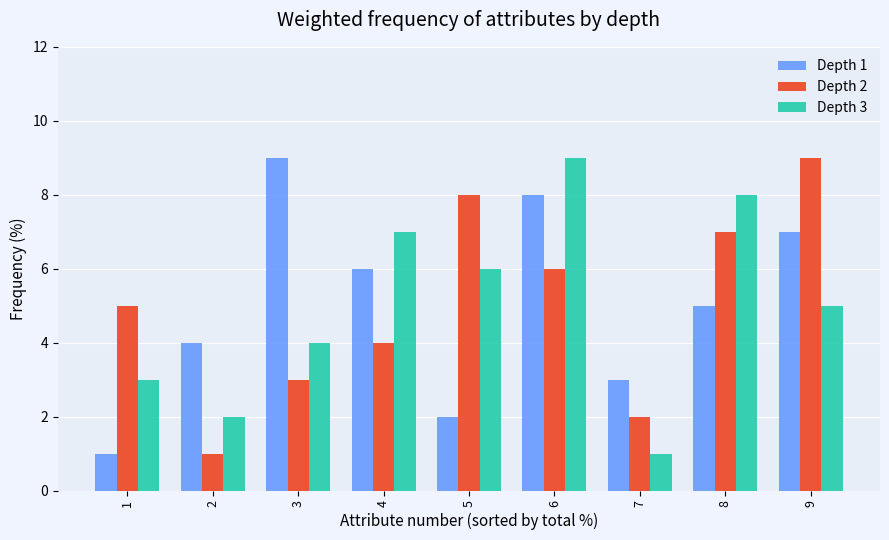

What is the value of the Depth 1 bar at the 5th from the left?

2